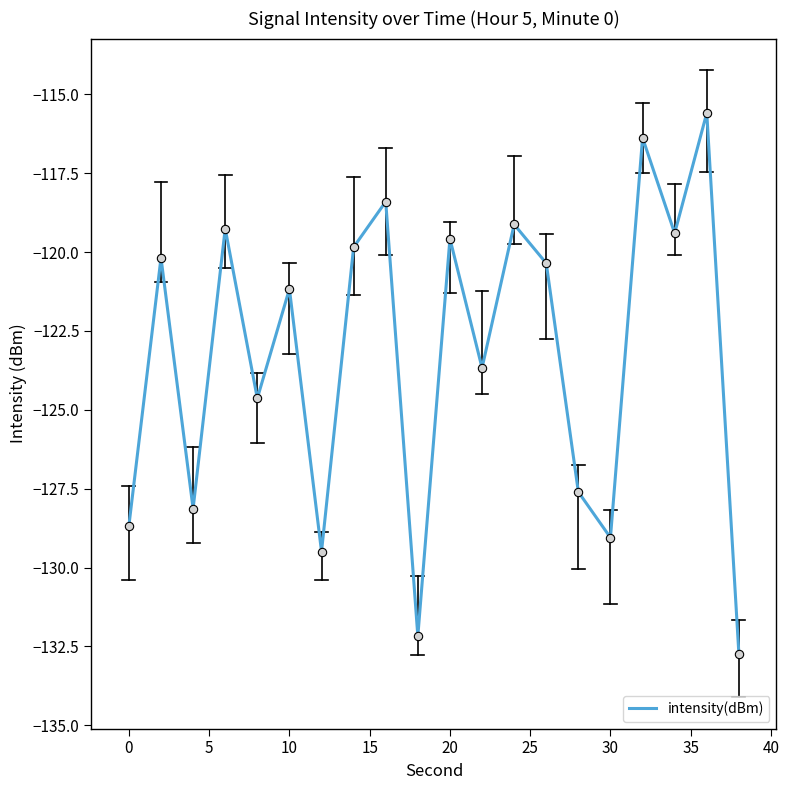

True or false: there are more than 1 points higher than both neighbors.

True